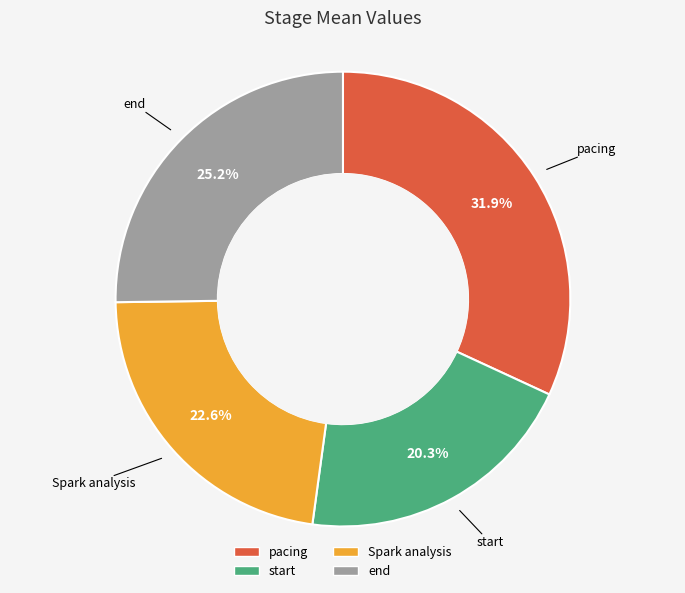

Which slice is the smallest?

start